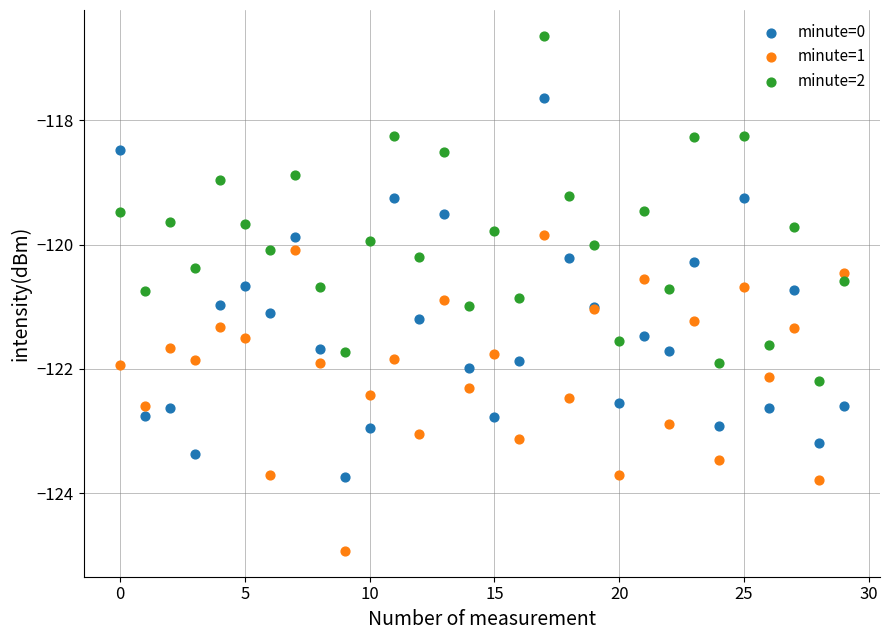

What are all the series names shown in the legend?

minute=0, minute=1, minute=2